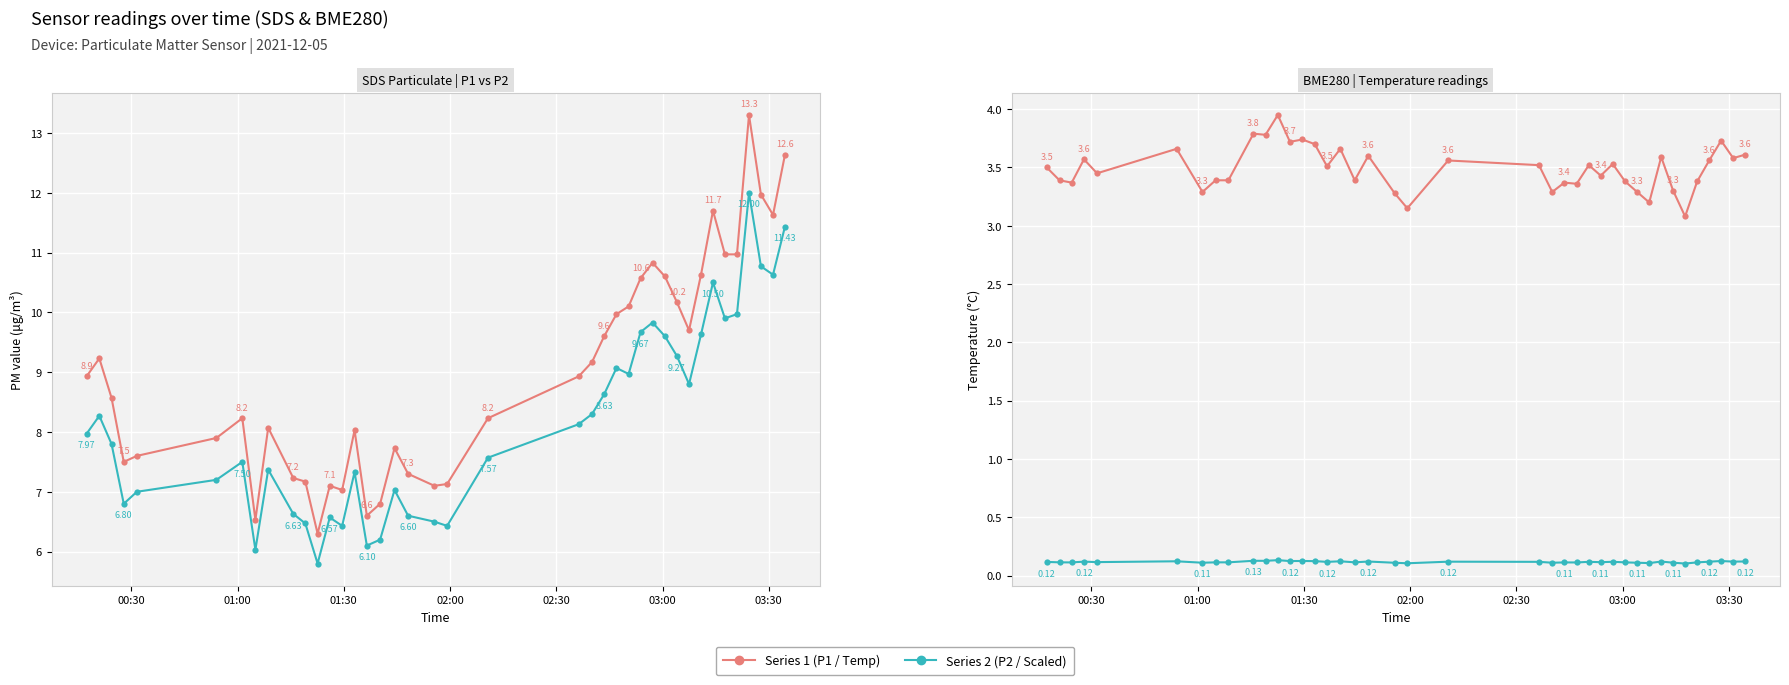

Which series has the largest range (max minus min)?

SDS_P1